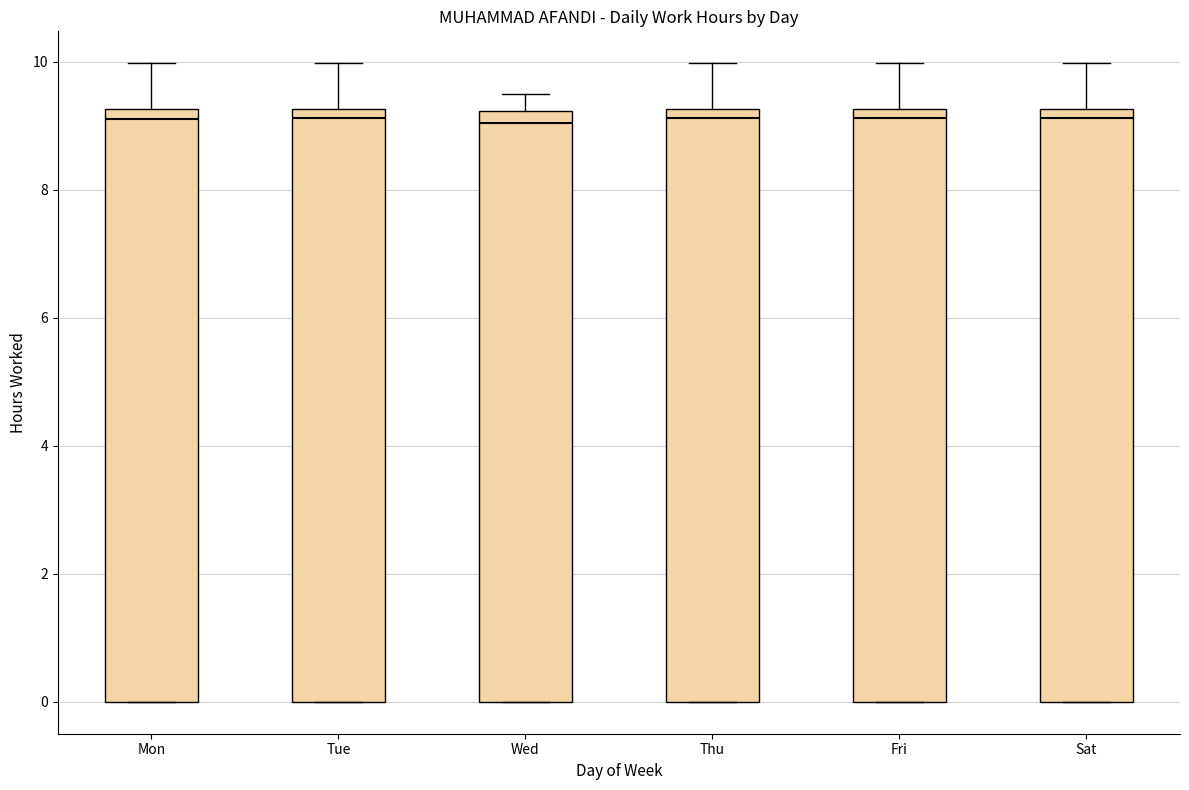

Reading left to right, read every box against the y-axis: the position of its median line, the range the box covers, and the ends of its whiskers. The values are not printed on the chart, so give them approximately, as read against the axis.

Mon: median 9.2 (just below the box's upper edge), box 0.0 to 9.2, whiskers 0.0 to 10.0
Tue: median 9.2 (just below the box's upper edge), box 0.0 to 9.2, whiskers 0.0 to 10.0
Wed: median 9.0, box 0.0 to 9.2, whiskers 0.0 to 9.6
Thu: median 9.2 (just below the box's upper edge), box 0.0 to 9.2, whiskers 0.0 to 10.0
Fri: median 9.2 (just below the box's upper edge), box 0.0 to 9.2, whiskers 0.0 to 10.0
Sat: median 9.2 (just below the box's upper edge), box 0.0 to 9.2, whiskers 0.0 to 10.0